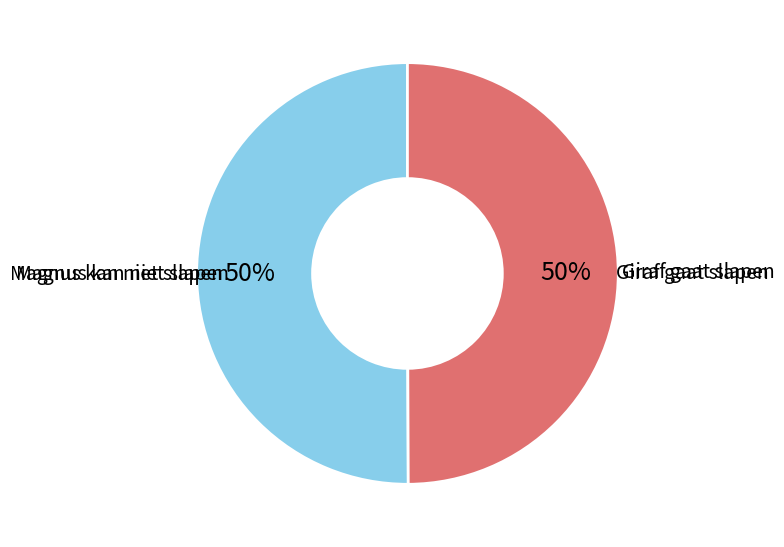

To the nearest percent, what is the average slice percentage?

50%